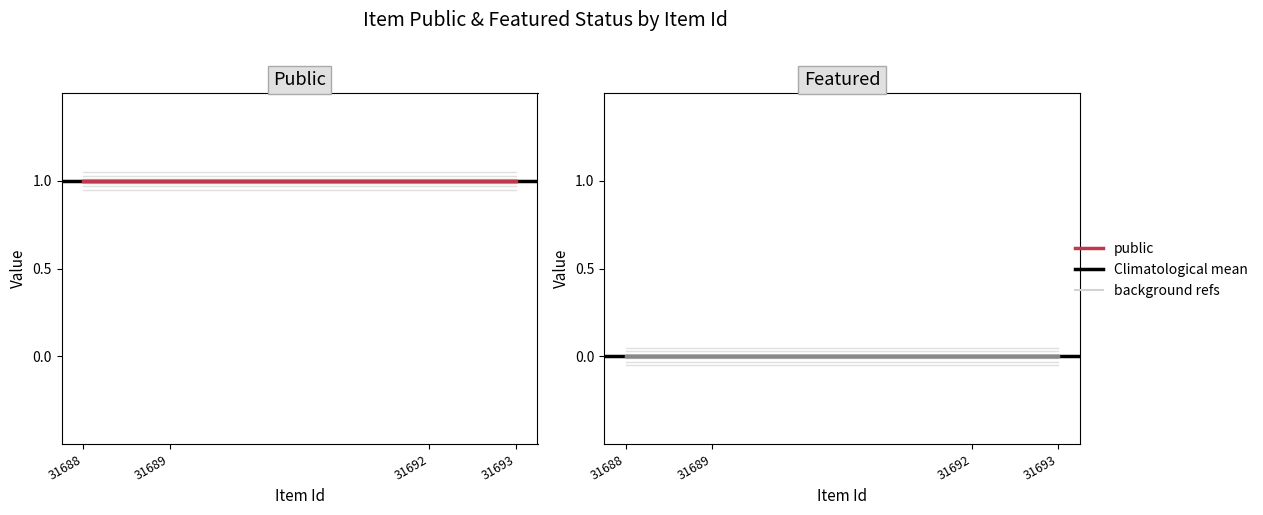

What is the total value across all series at 31689?

1